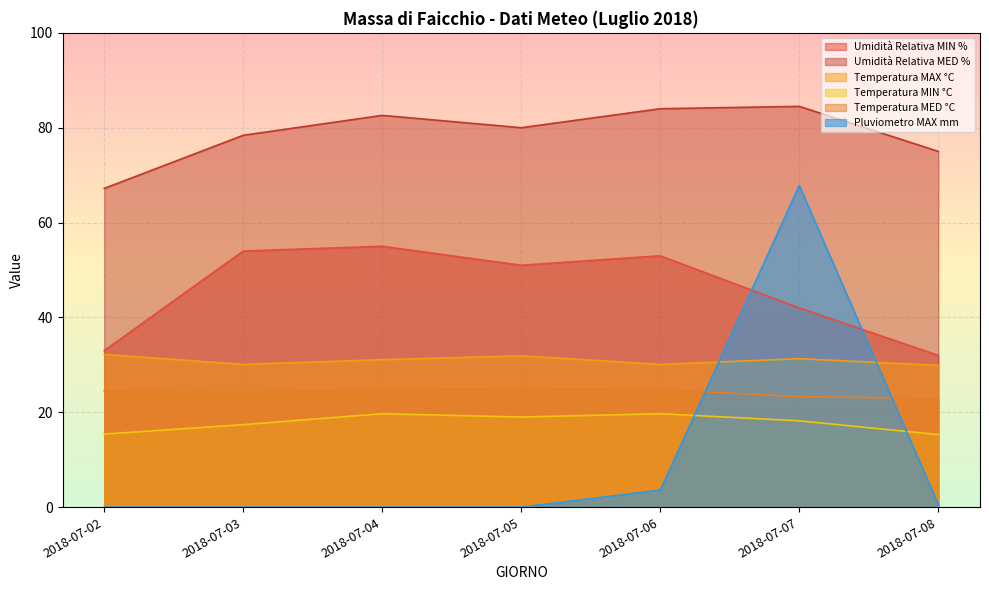

True or false: Pluviometro MAX mm and Umidità Relativa MED % cross at least once.

False